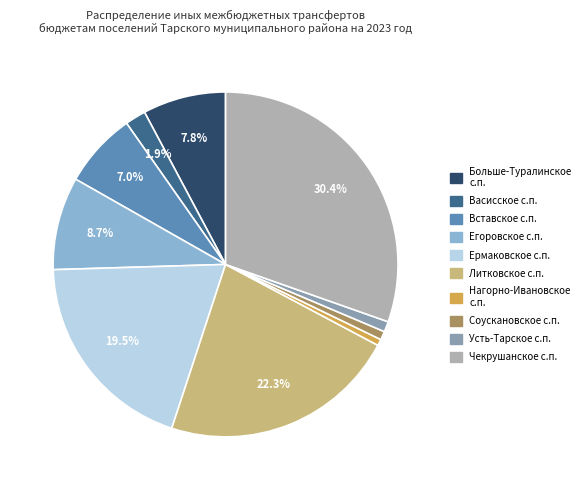

How much of the chart is everything except Егоровское с.п.?

91.3%